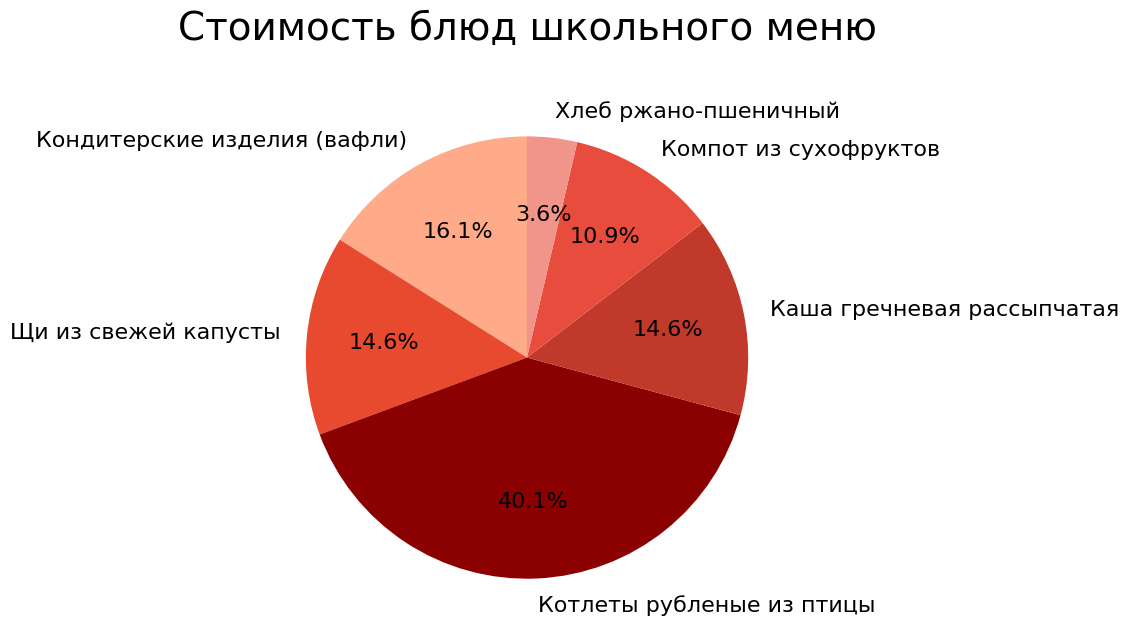

To the nearest percent, what percentage of the pie is Кондитерские изделия (вафли)?

16%